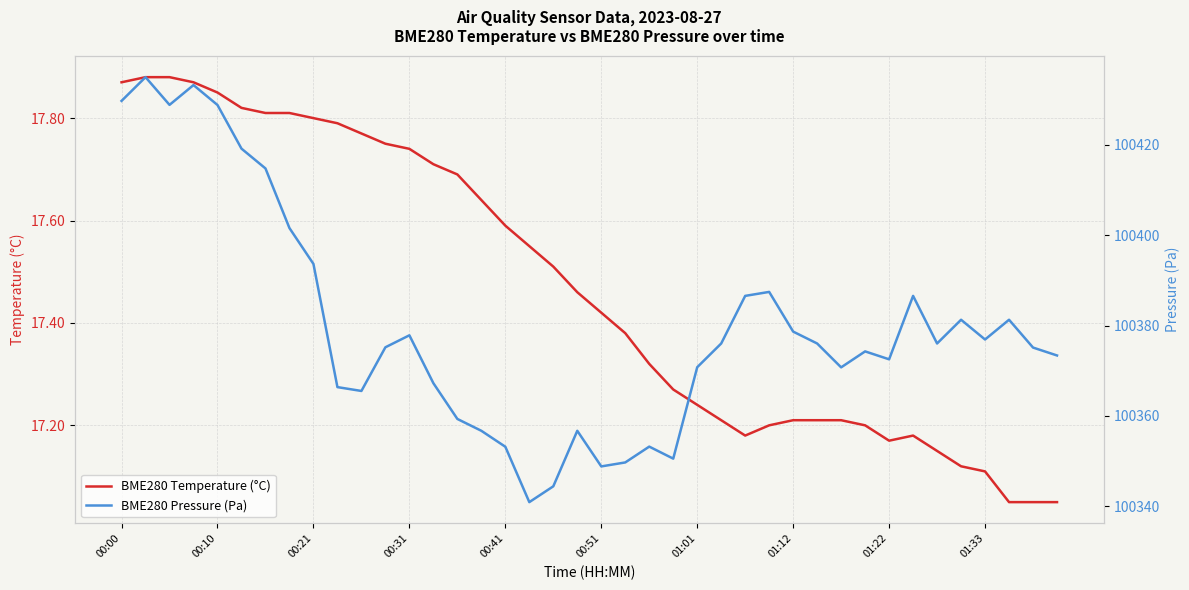

What is the value of the BME280 Pressure (Pa) point at the 8th from the left?

100401.6